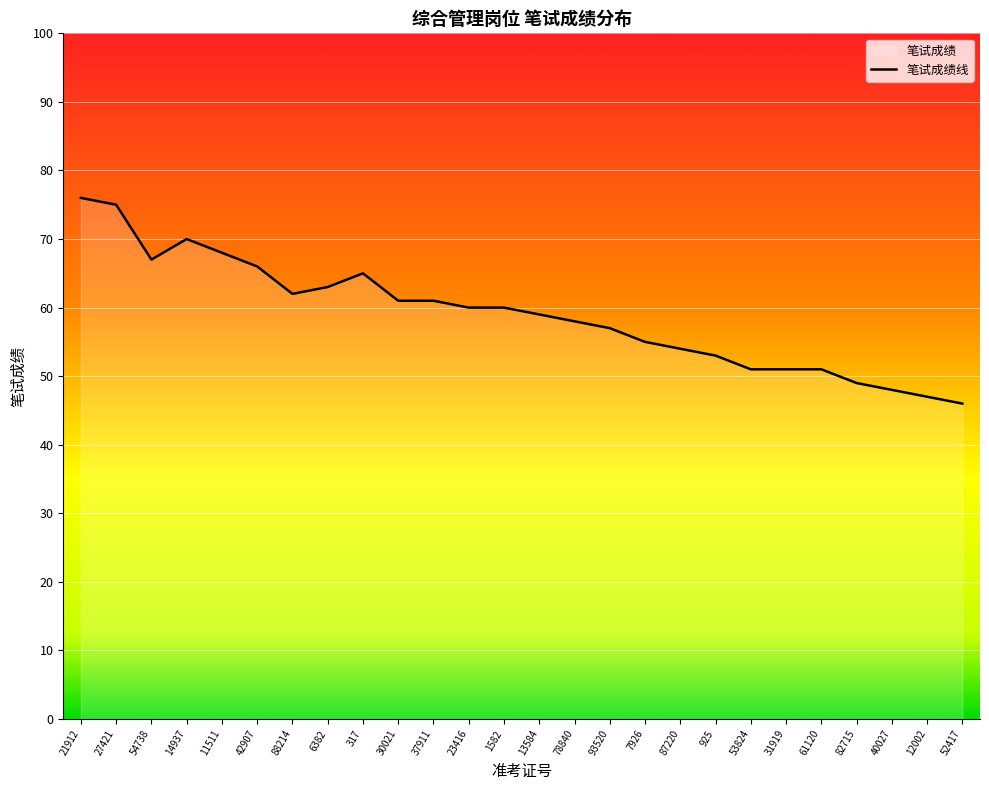

At which label is the value closest to 61?

30021